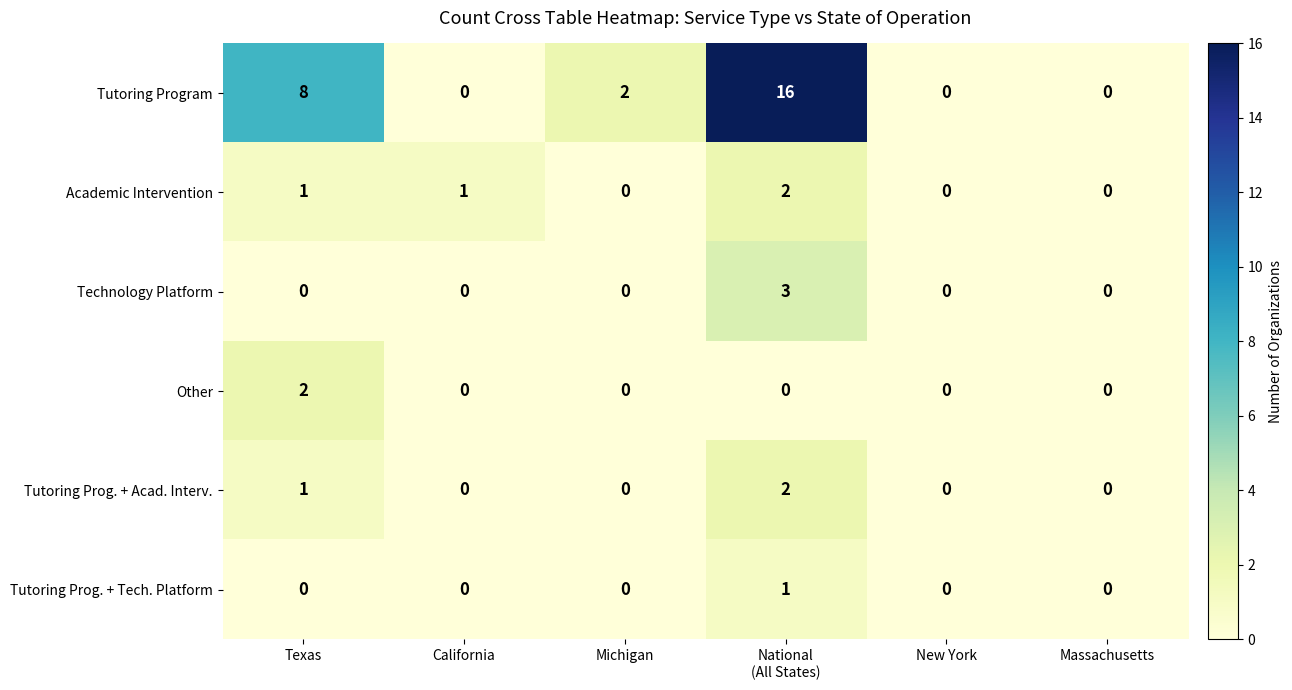

Is the value of Tutoring Prog. + Tech. Platform at Michigan greater than the value of Tutoring Program at Michigan?

No